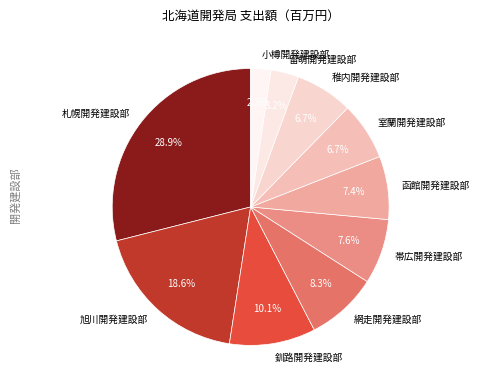

To the nearest percent, what percentage of the pie is 小樽開発建設部?

2%